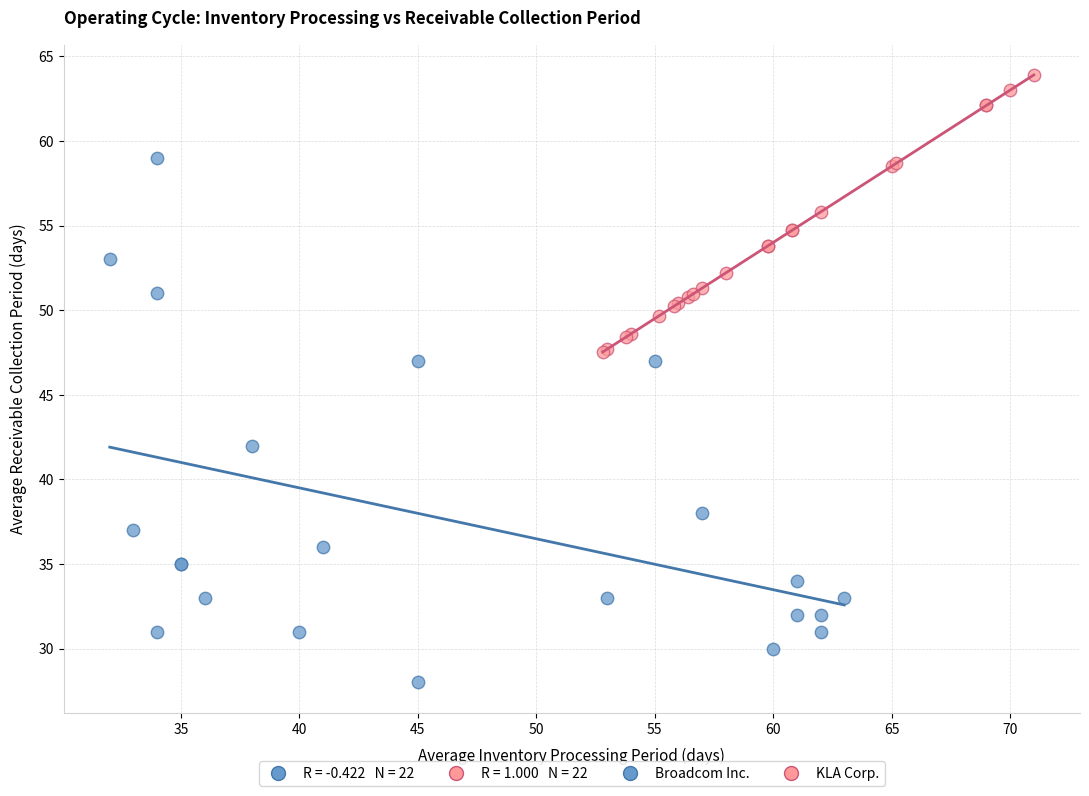

Which series reaches the maximum Y coordinate?

KLA Corp.